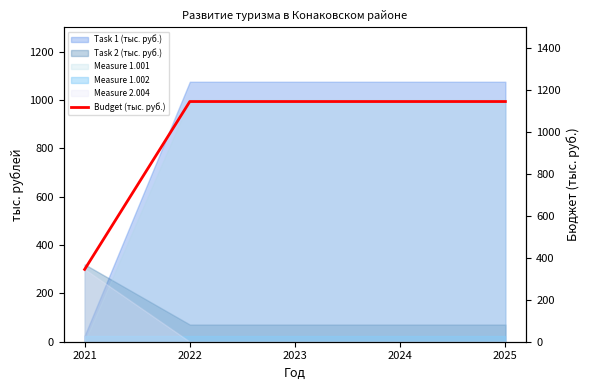

What is the change in value from 2021 to 2025?

+801